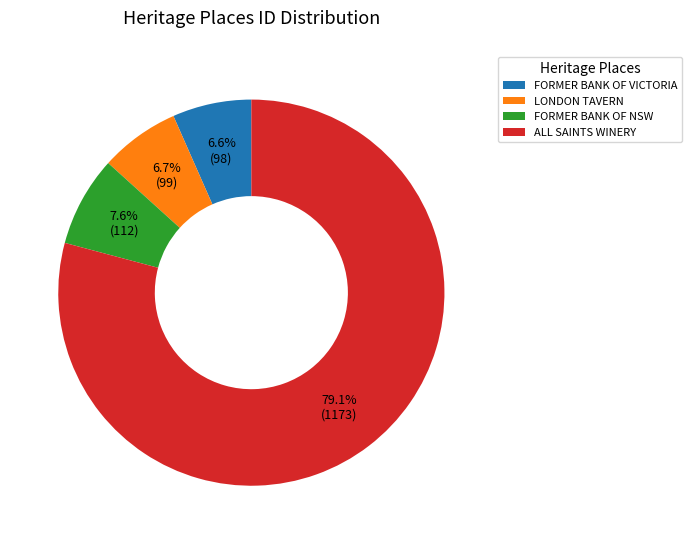

Combined, what portion of the pie is FORMER BANK OF NSW and ALL SAINTS WINERY?

86.7%